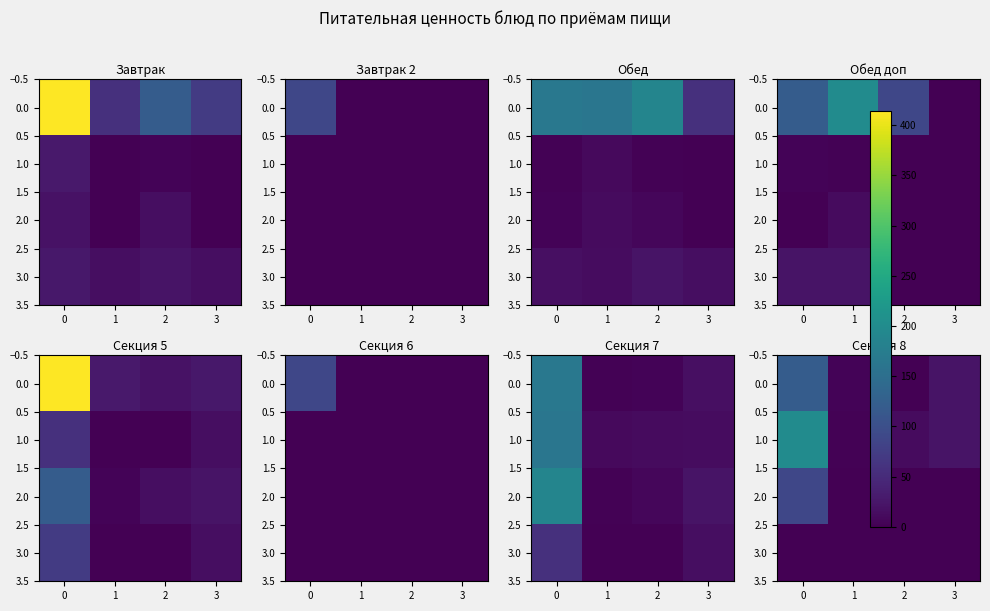

Which series has the widest spread of values?

1.0